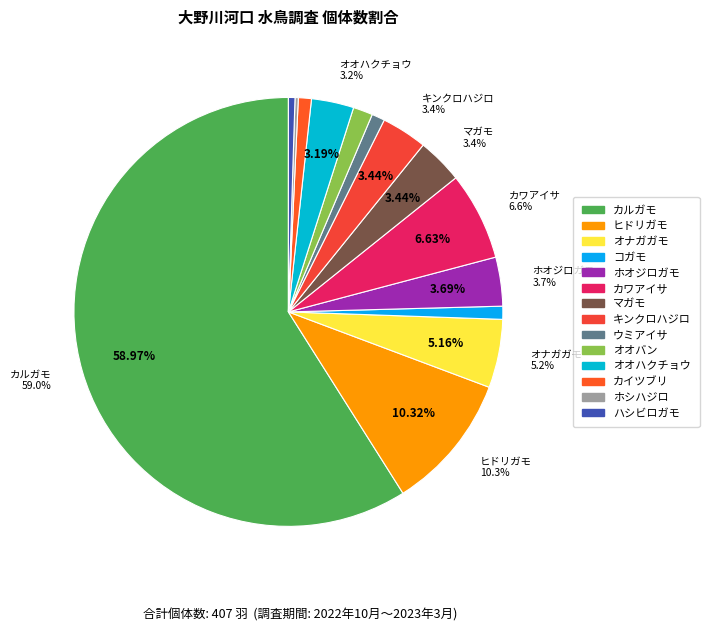

Which slice represents more than half of the pie?

カルガモ